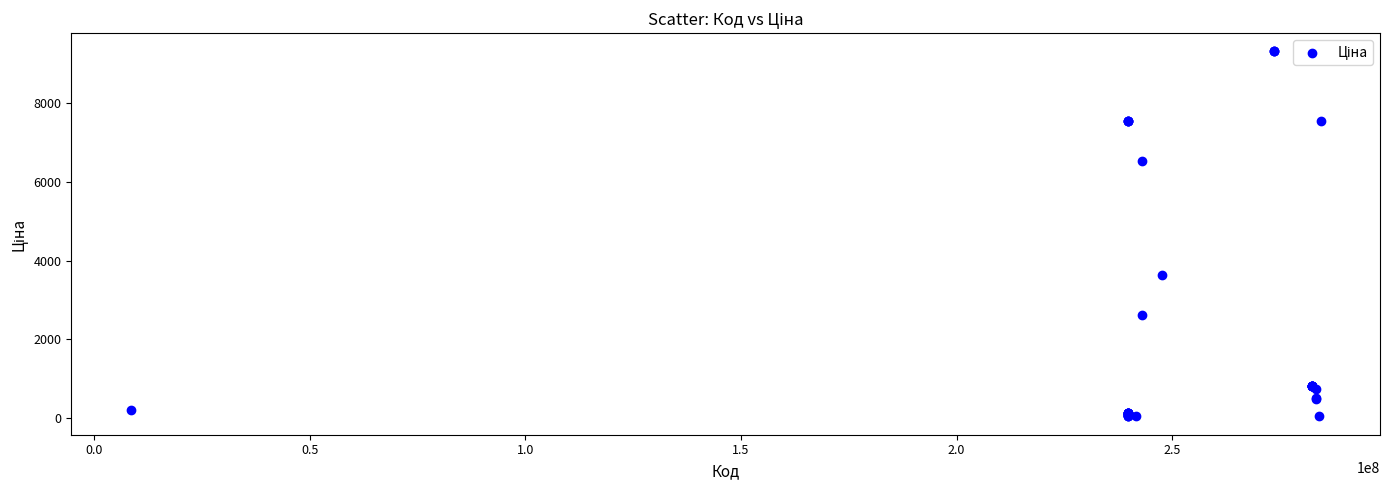

What Y value in the scatter plot is closest to 4676?

3622.2